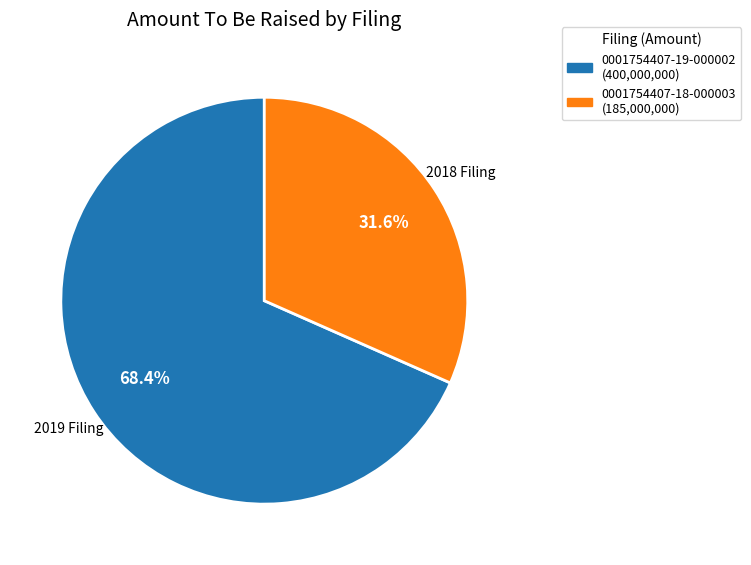

Is there a majority slice in this chart?

Yes